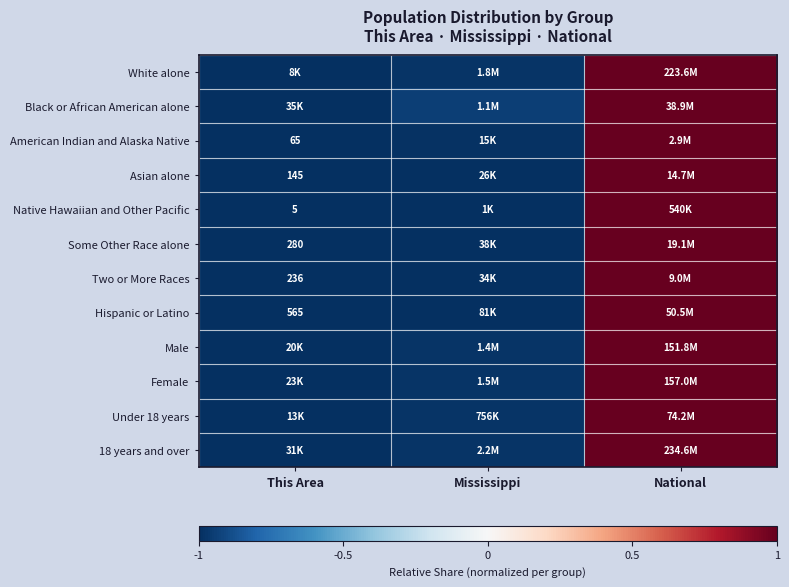

At which label does American Indian and Alaska Native reach its minimum?

This Area